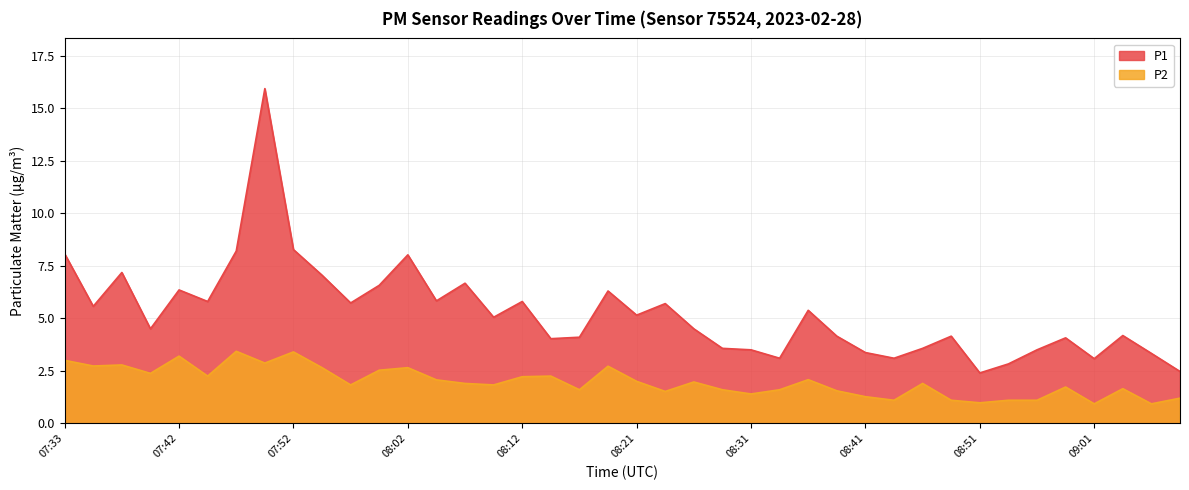

What is the difference between the P2 values at 08:29 and 08:09?

0.2